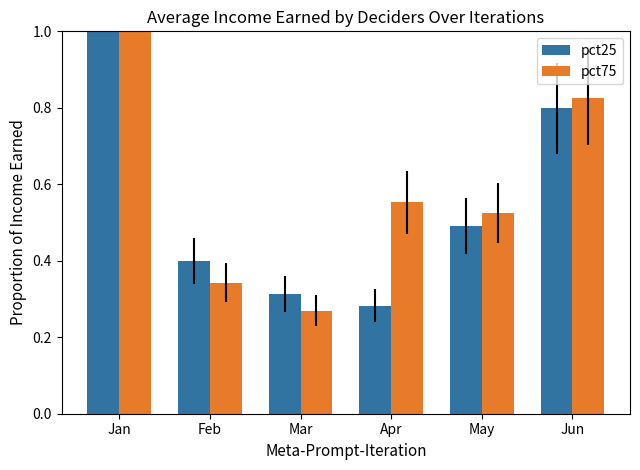

Reading left to right, list all the values displayed in this chart.

pct25: 1.3	0.4	0.3	0.3	0.5	0.8
pct75: 1.2	0.3	0.3	0.6	0.5	0.8